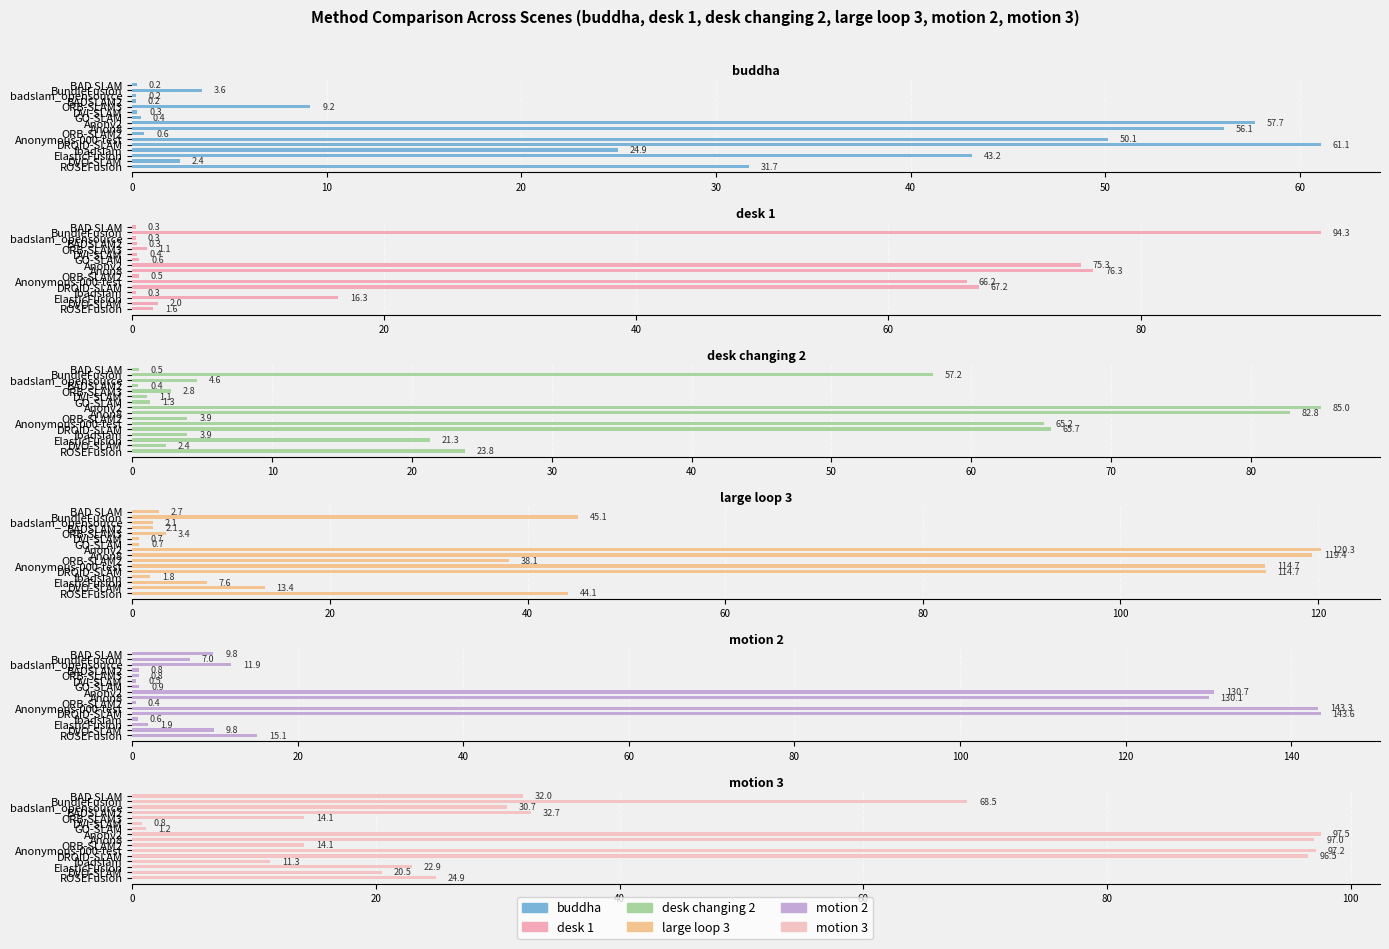

How many categories are shown in the chart?

16